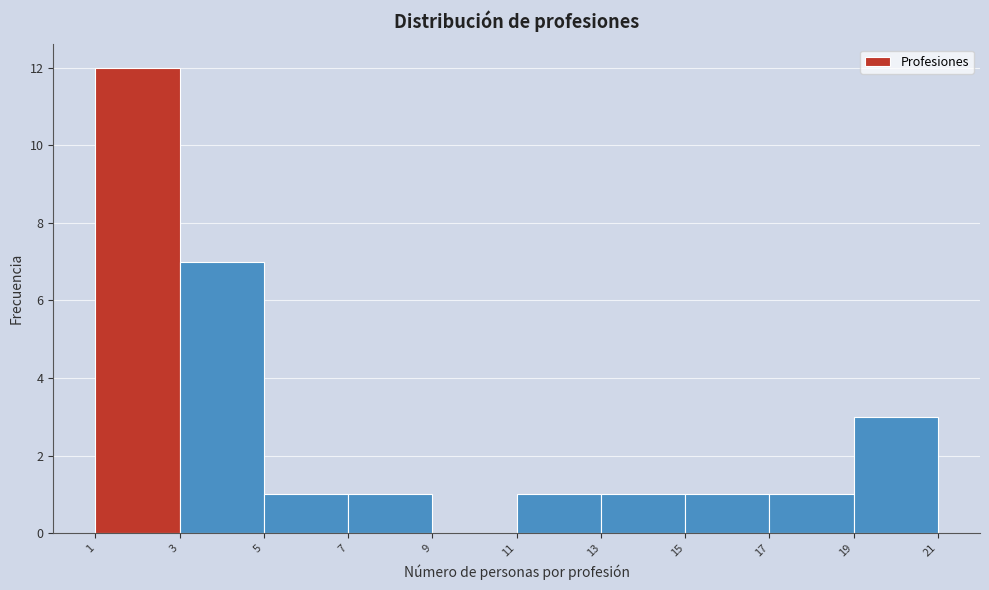

Reading left to right, transcribe this chart: for each bar, give the range it covers on the x-axis and its height. The values are not printed on the chart, so give them approximately, as read against the axis.

1 to 3: 12
3 to 5: 7
5 to 7: 1
7 to 9: 1
9 to 11: 0
11 to 13: 1
13 to 15: 1
15 to 17: 1
17 to 19: 1
19 to 21: 3